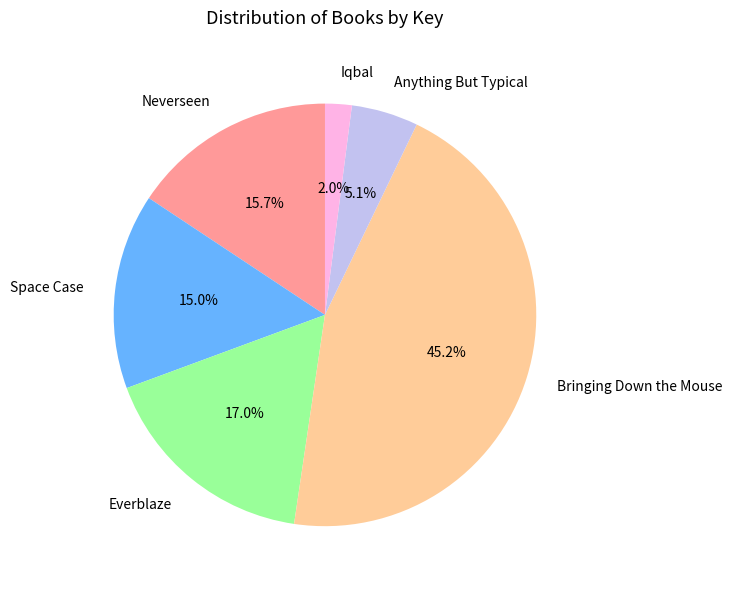

Approximately how many times larger is the value at Iqbal compared to Anything But Typical?

0.4